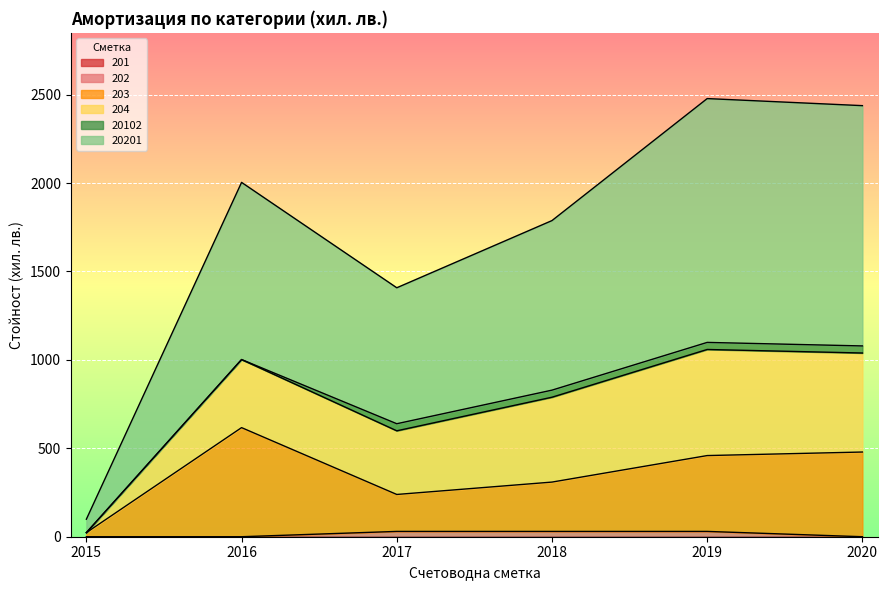

What is the difference between the maximum and minimum values in the 2019 series?

1379